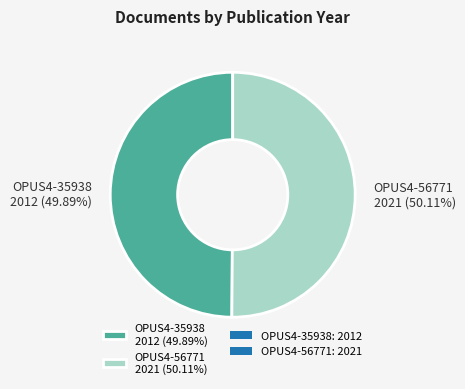

Is the sum of OPUS4-56771 2021 (50.11%) and OPUS4-35938 2012 (49.89%) greater than half?

Yes